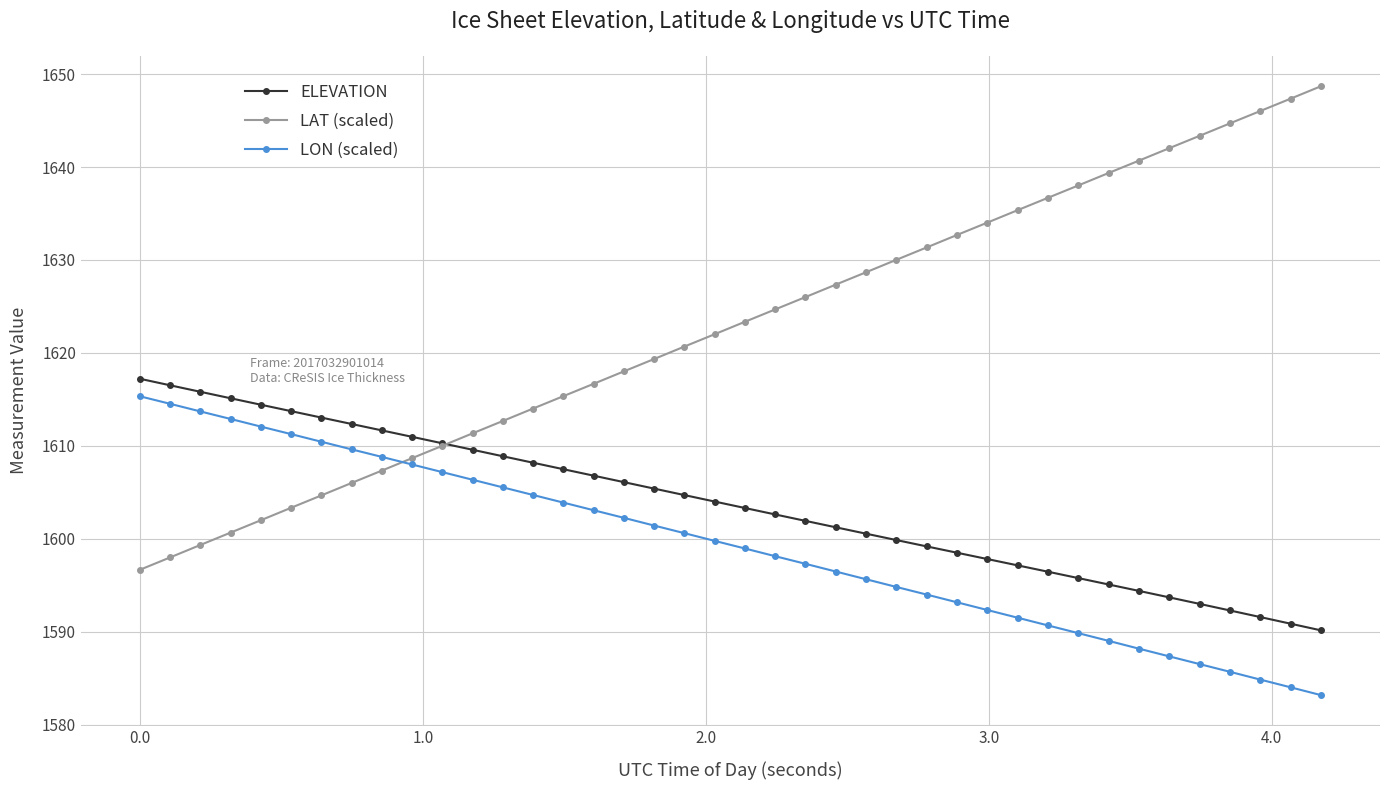

True or false: ELEVATION and LON (scaled) cross at least once.

False